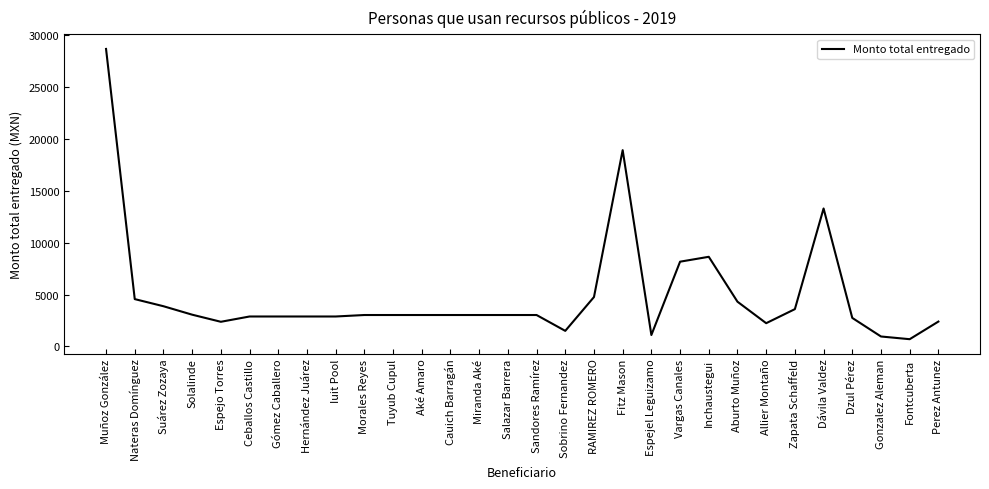

Read the value at Gonzalez Aleman.

958.0